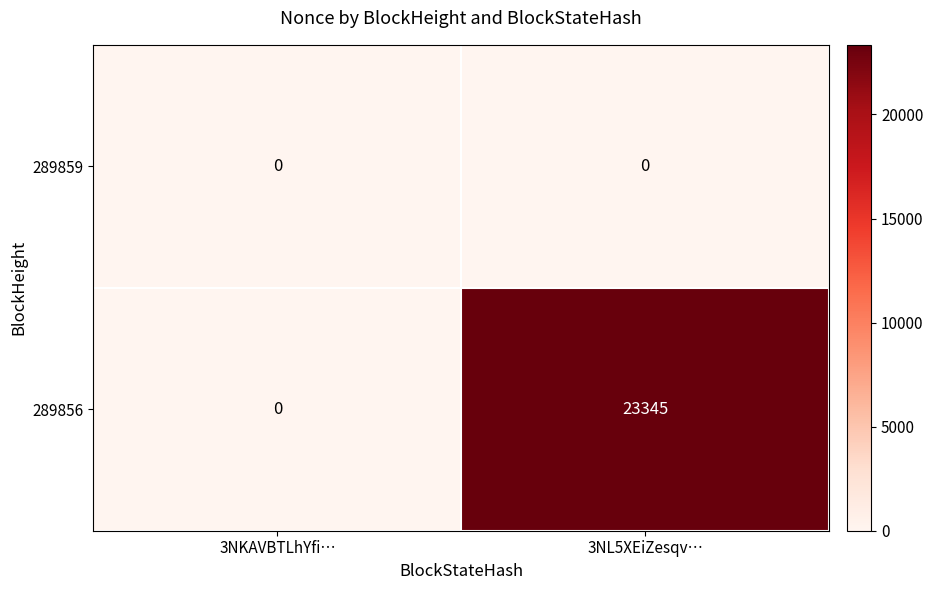

Which series has the largest total across all categories?

289856